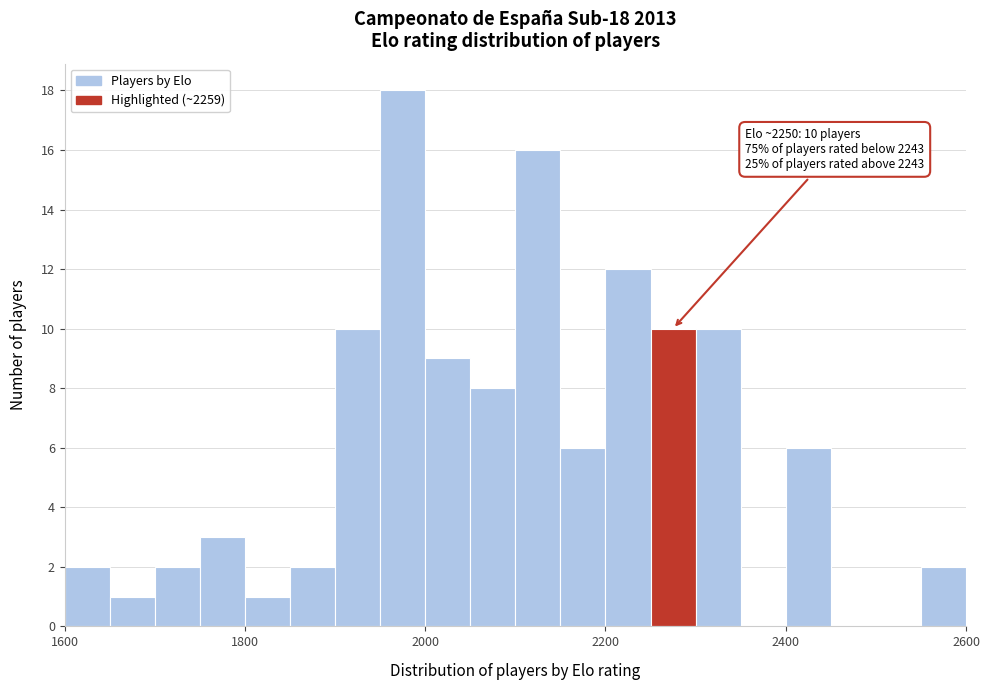

Around what value on the x-axis is the tallest bar? Give the approximate position of its centre, as read against the axis.

1980